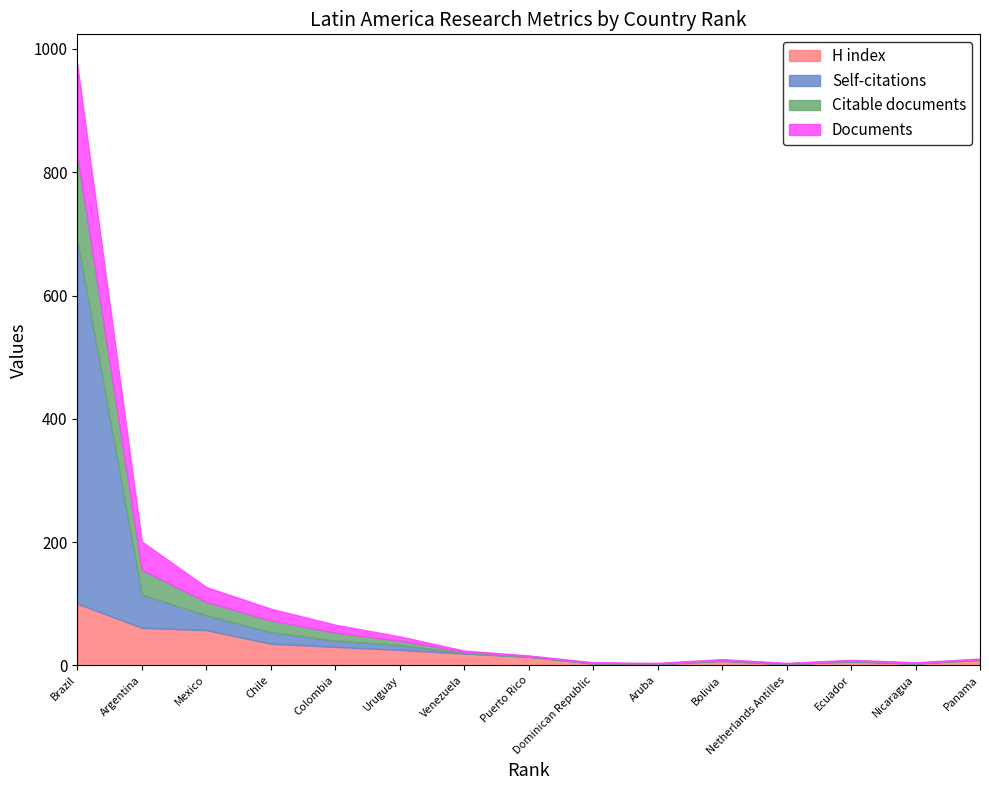

True or false: Documents has a value of 1 at 8.

False